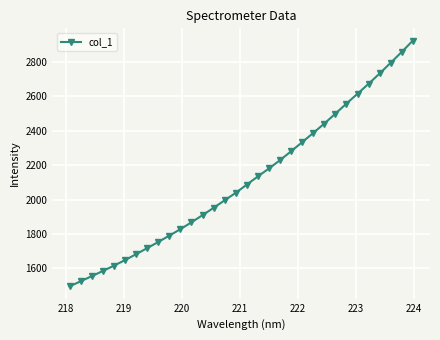

True or false: there are more than 2 points higher than both neighbors.

False